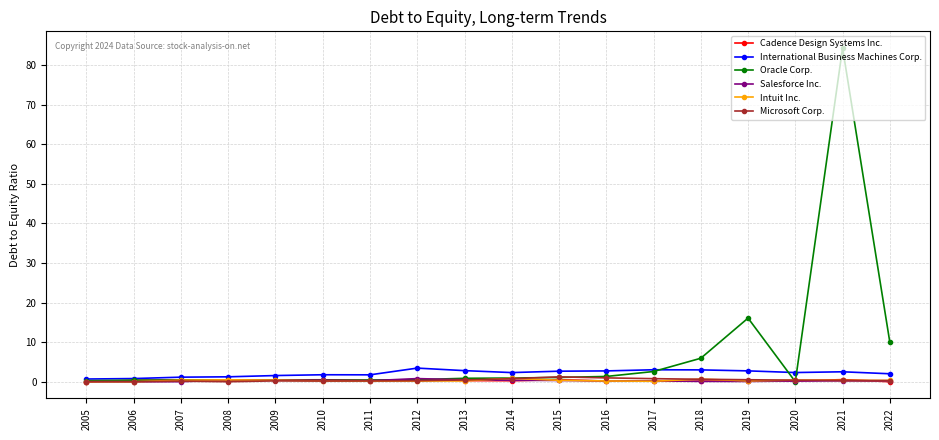

The Oracle Corp. series shows 13.4 at 2022. True or false?

False